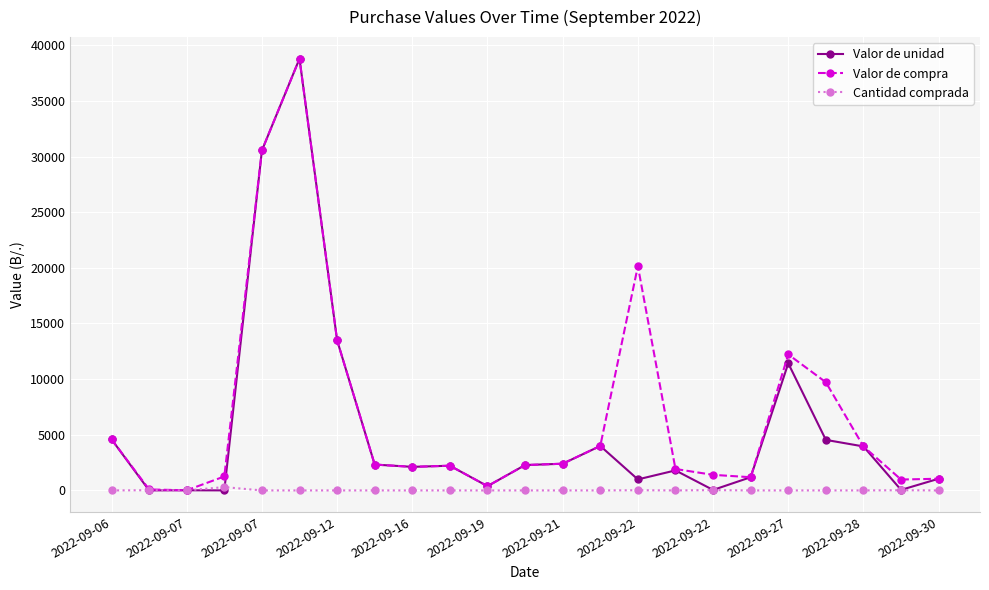

What is the value of the Valor de compra point at the 5th from the left?

30543.2